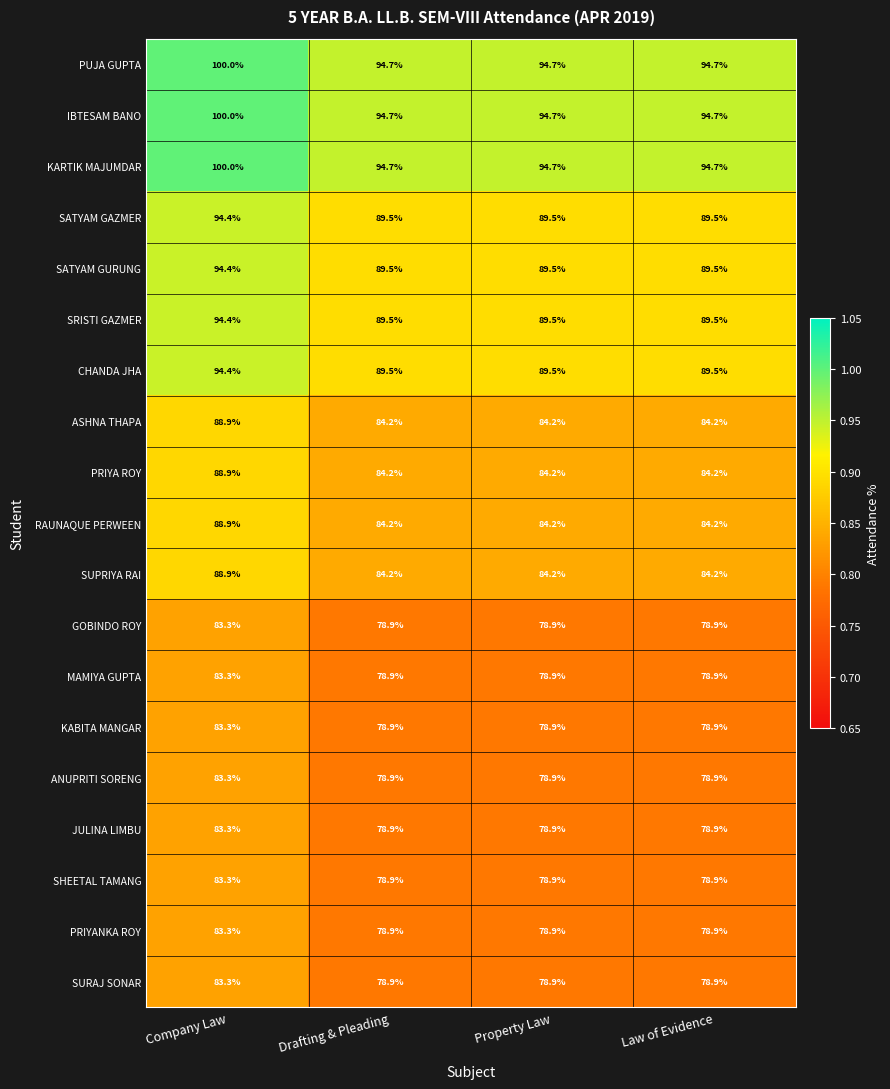

What is the average value of the ASHNA THAPA series?

85.4